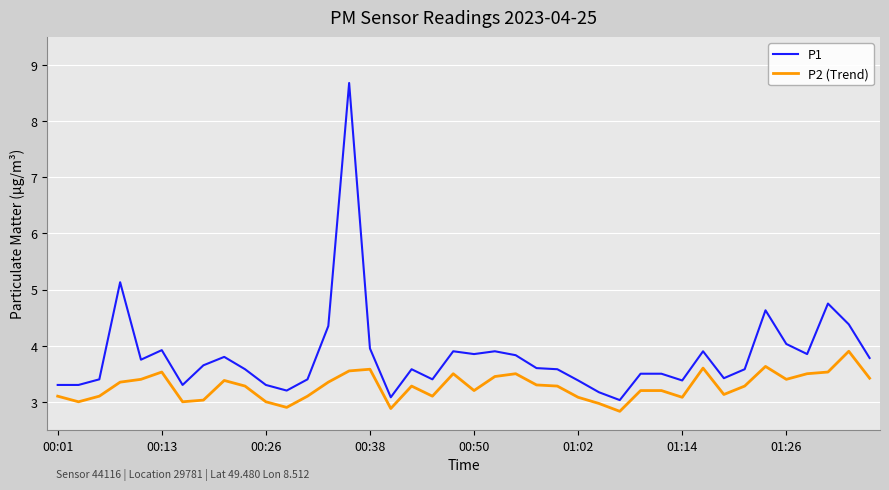

True or false: P1 has more than 0 points higher than both neighbors.

True